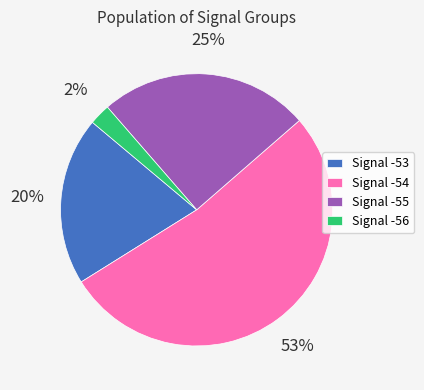

Between Signal -56 and Signal -54, which is larger?

Signal -54